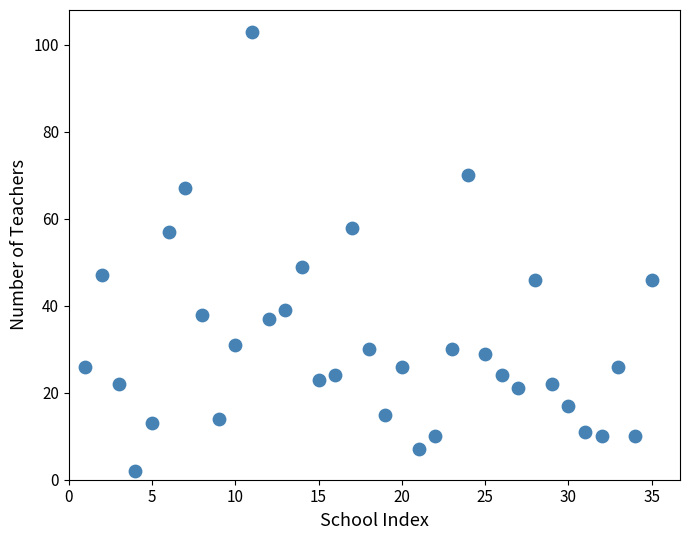

What Y value in the scatter plot is closest to 52?

49